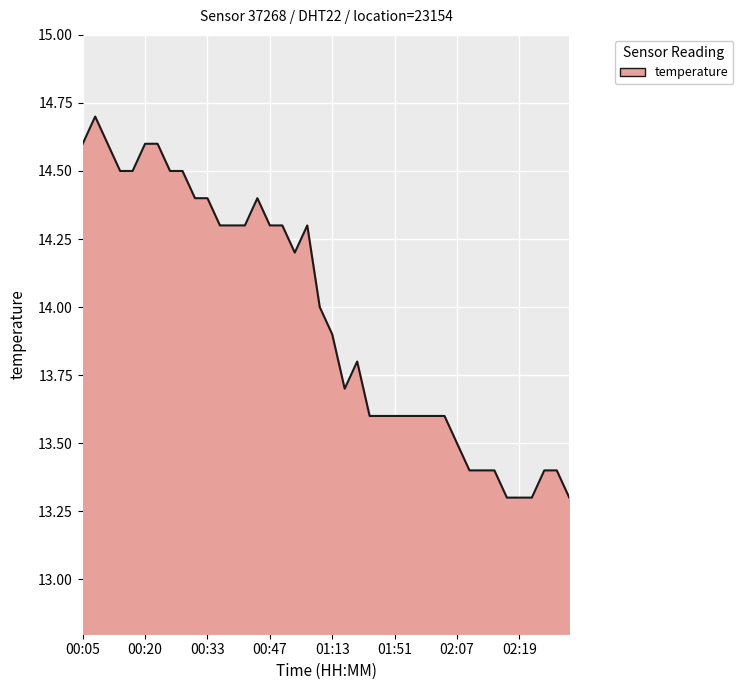

What is the difference between the maximum and minimum values?

1.4